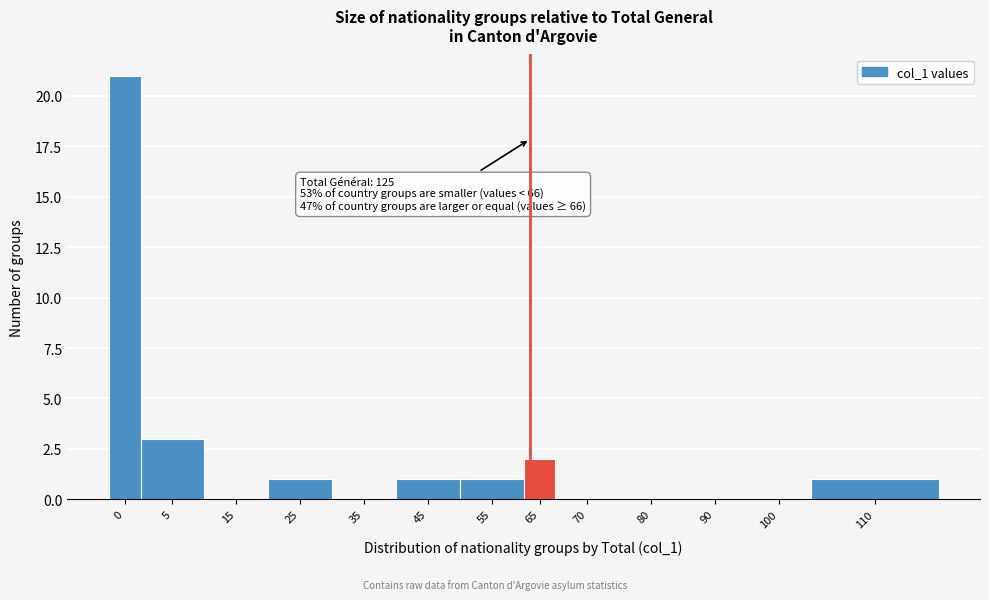

Reading right to left, extract all data points from this chart.

110=1	100=0	90=0	80=0	70=0	65=2	55=1	45=1	35=0	25=1	15=0	5=3	0=21